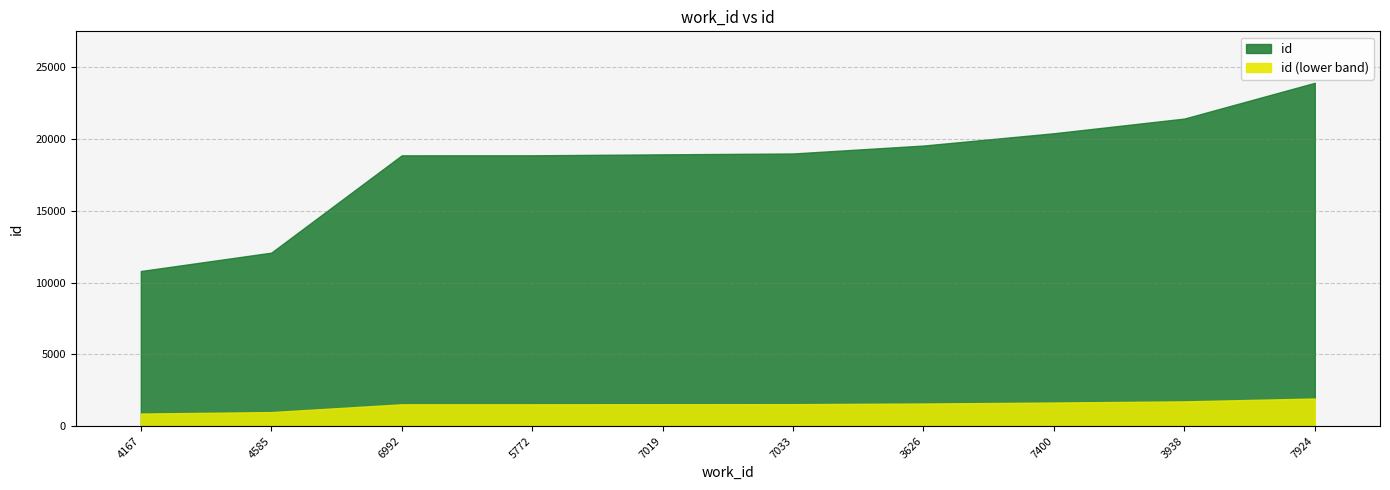

What is the label of the 10th point from the right?

4167